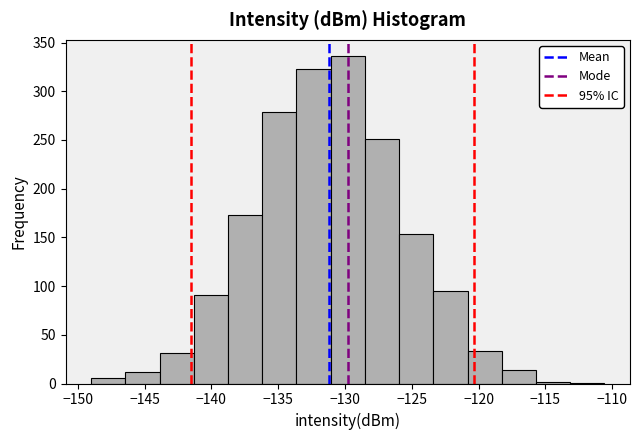

Which range on the x-axis has the tallest bar?

-131.0 to -128.5